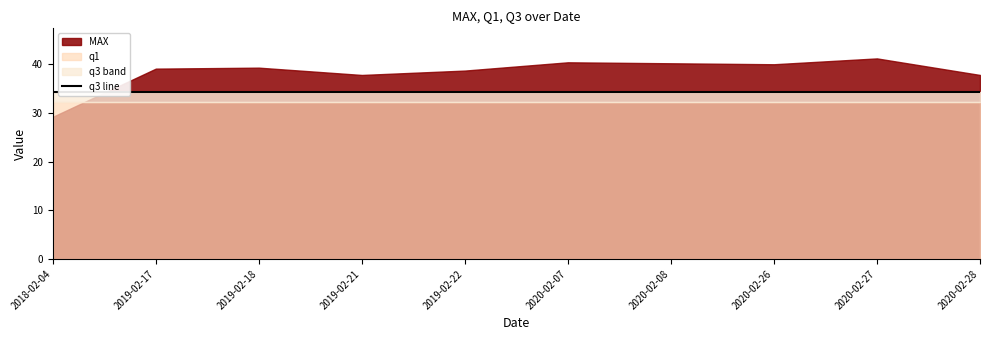

Rank the series at 2020-02-28 from highest to lowest value.

MAX, q3, q1